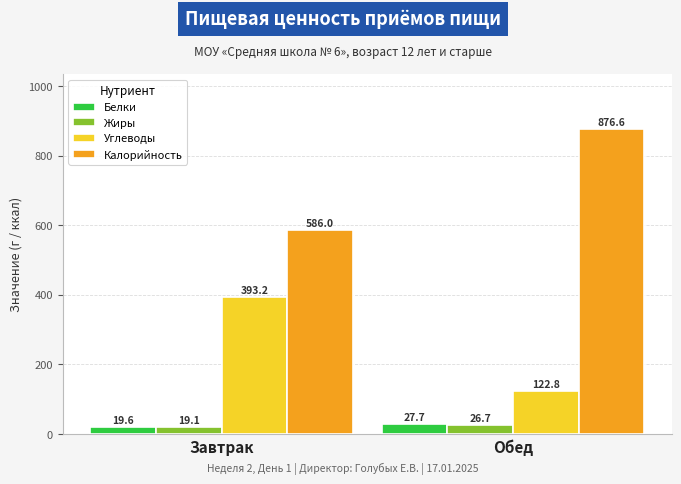

What is the approximate value of Углеводы at Завтрак?

393.2